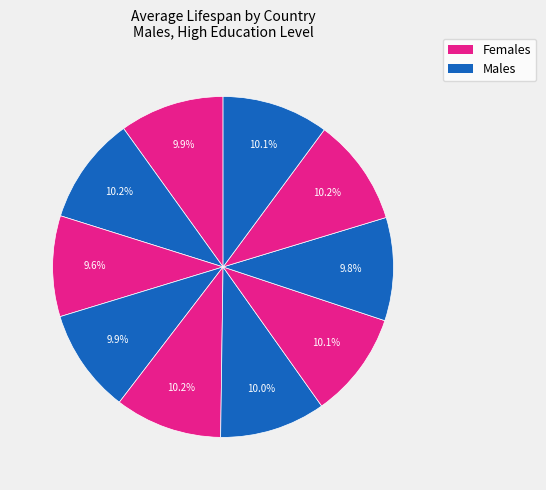

How many segments does this pie chart have?

10